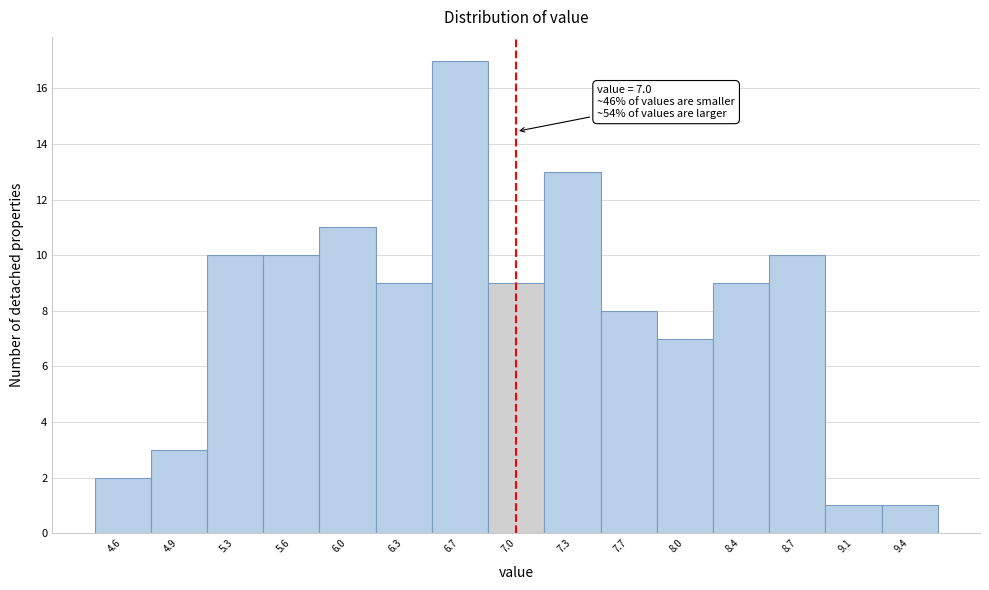

Over which range of the x-axis is the bar tallest?

6.50 to 6.85